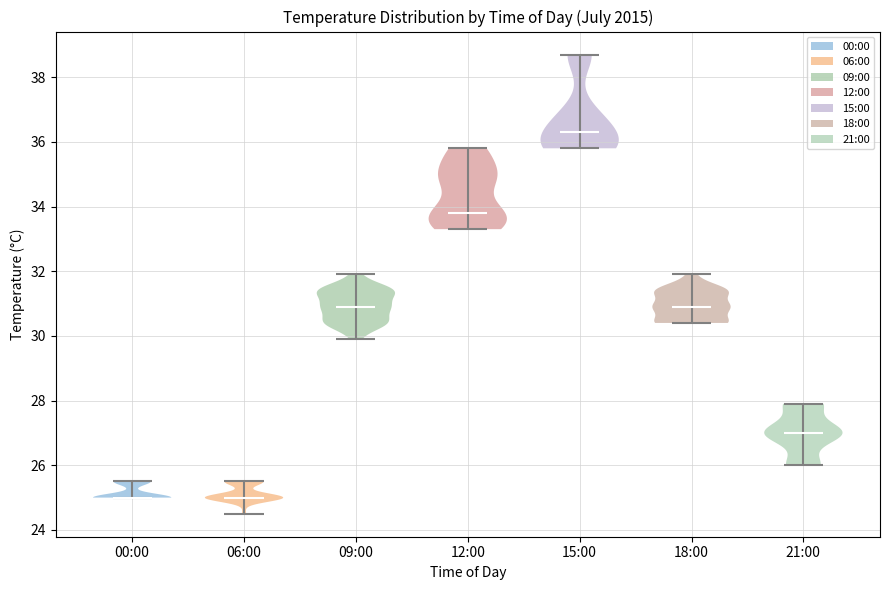

Reading left to right, read every violin against the y-axis: where its median line is, and the lowest and highest points it reaches. The values are not printed on the chart, so give them approximately, as read against the axis.

00:00: median line 25.0, lowest point 25.0, highest point 25.6
06:00: median line 25.0, lowest point 24.6, highest point 25.6
09:00: median line 31.0, lowest point 30.0, highest point 32.0
12:00: median line 33.8, lowest point 33.4, highest point 35.8
15:00: median line 36.4, lowest point 35.8, highest point 38.8
18:00: median line 31.0, lowest point 30.4, highest point 32.0
21:00: median line 27.0, lowest point 26.0, highest point 28.0